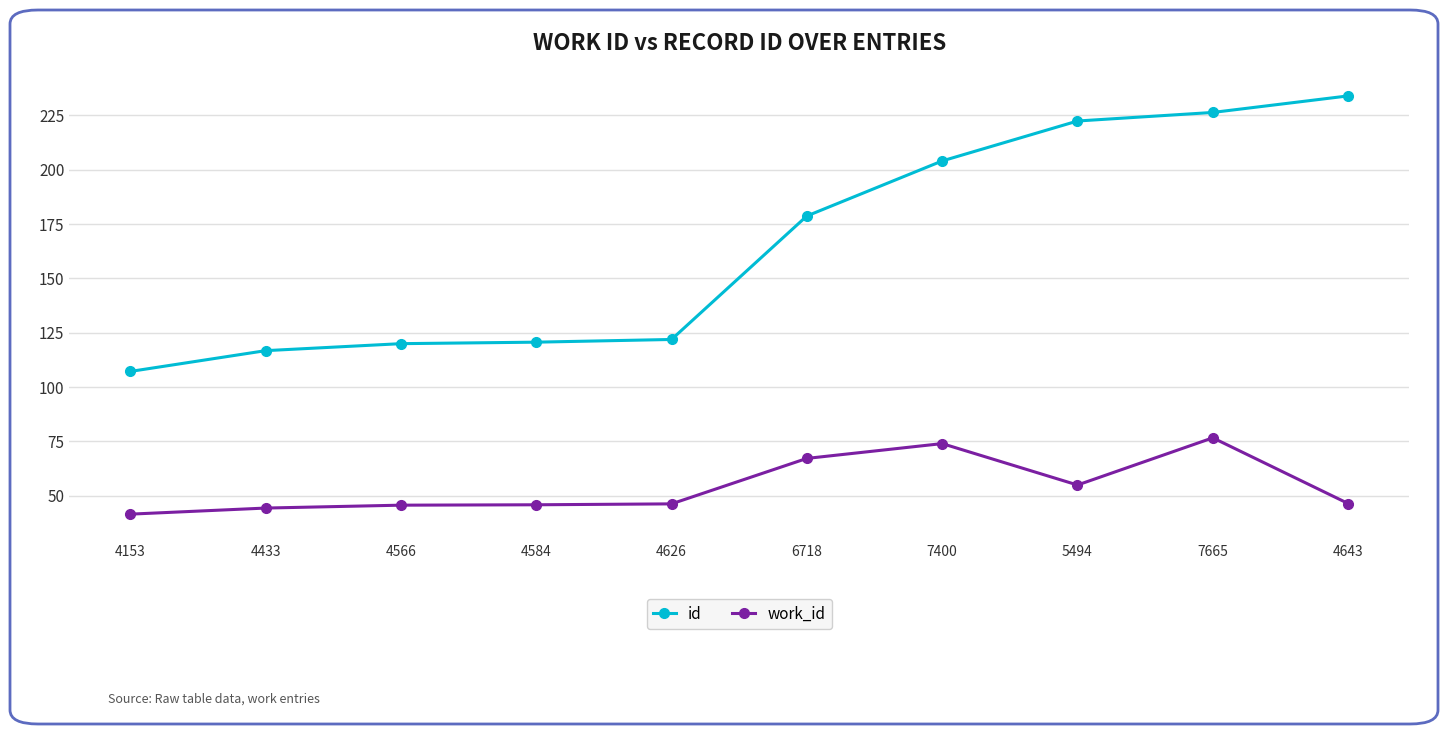

What is the smallest value displayed?

41.5